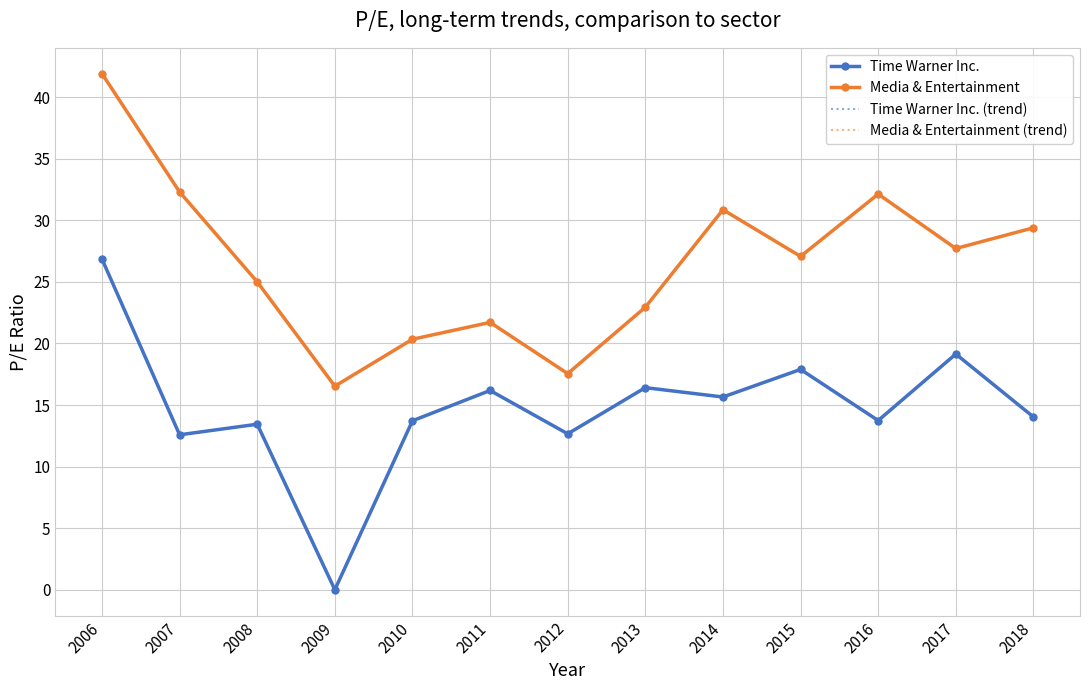

What is the value of the Time Warner Inc. point at the 7th from the left?

12.7